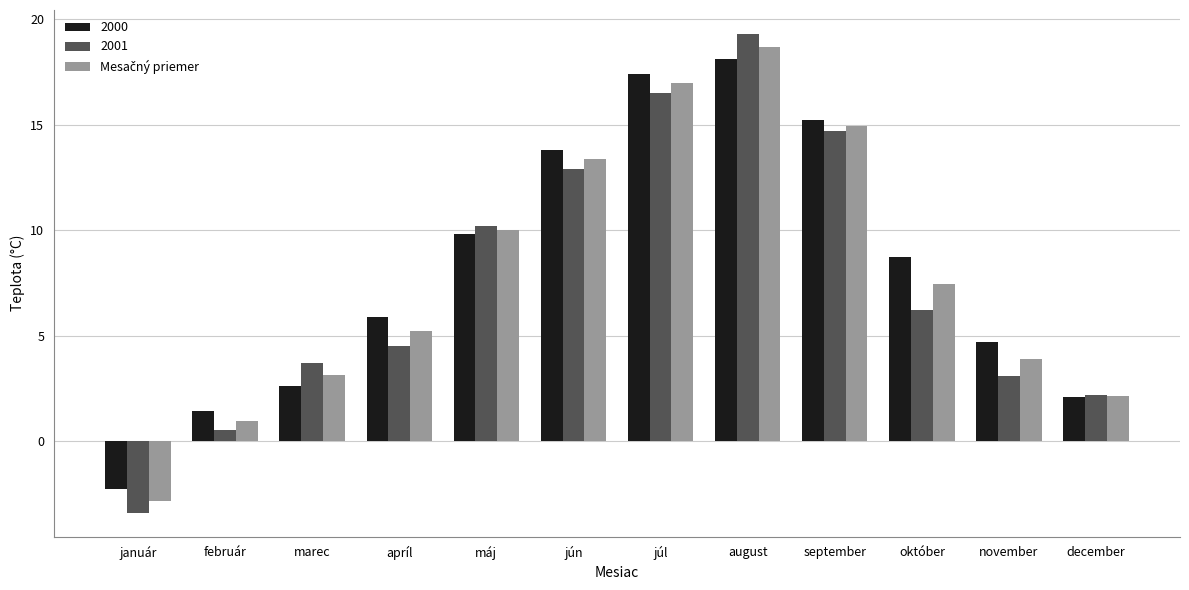

Between marec and júl, which series saw the biggest shift?

2000